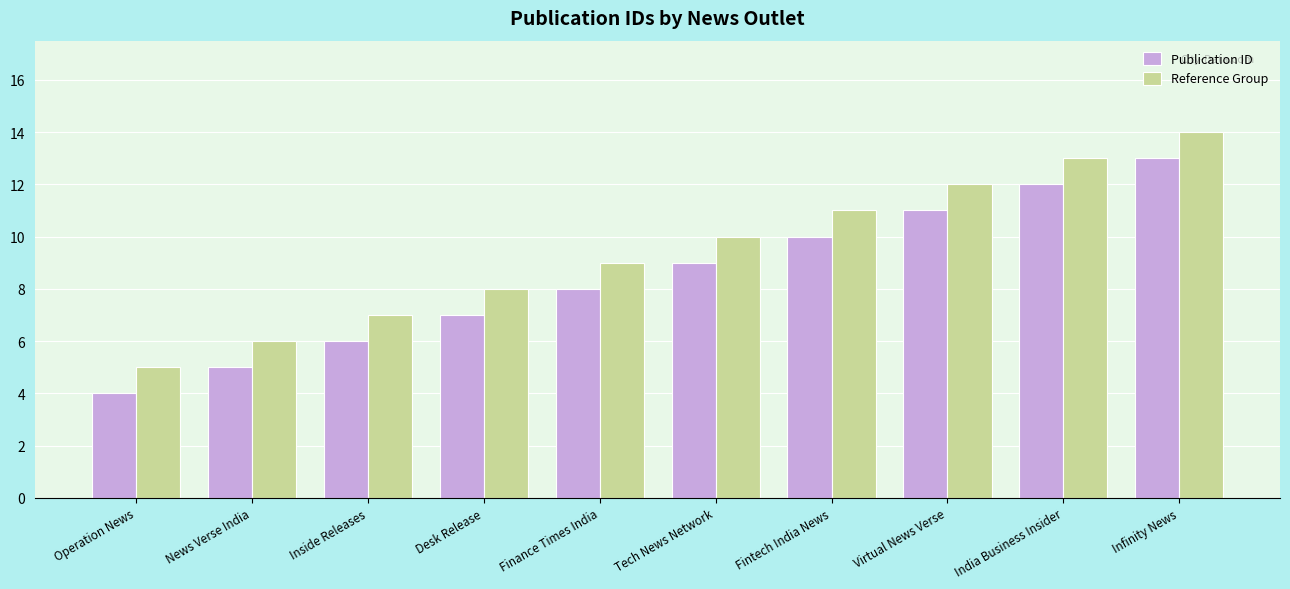

At which category is the sum across all series the highest?

Infinity News